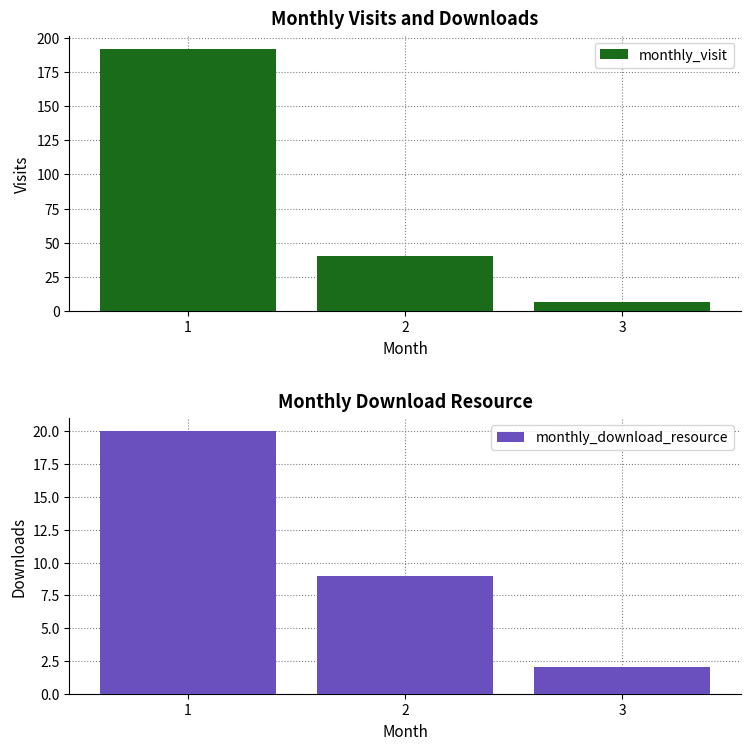

Count the number of categories in the chart.

3